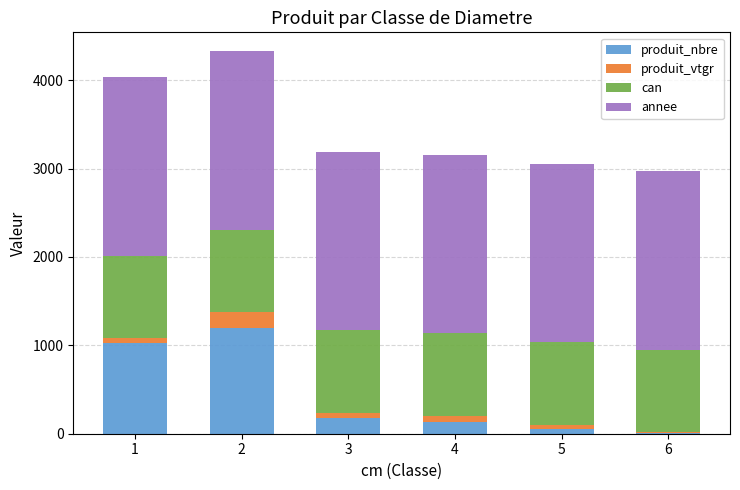

Reading right to left, transcribe the values for produit_nbre.

6=7.0	5=53.0	4=134.0	3=177.0	2=1194.0	1=1022.0